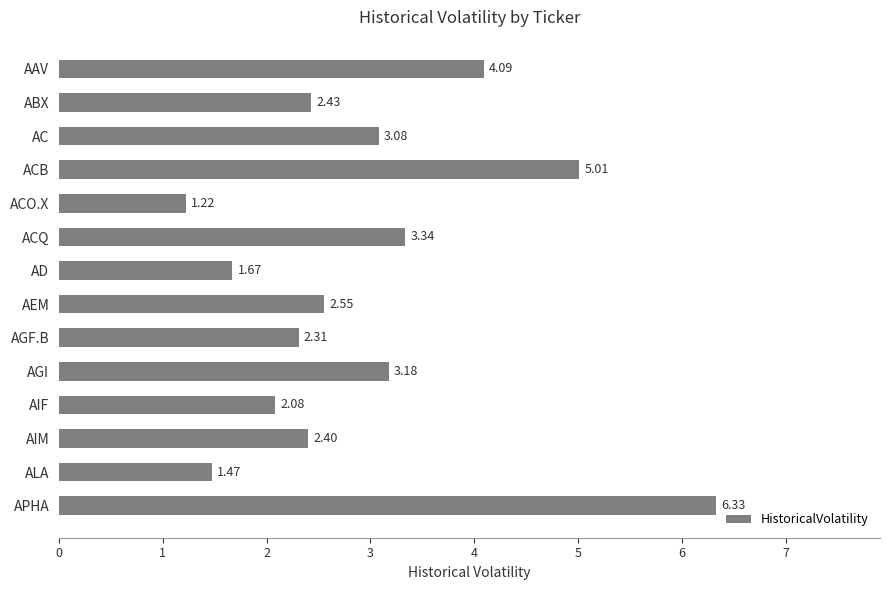

Where is the data nearest to the value 3?

AC